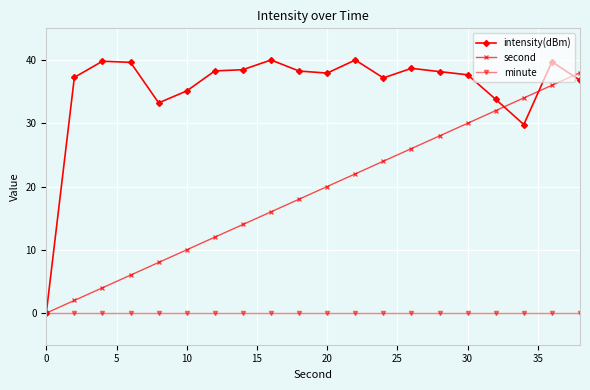

What is the value of the second point at the 5th from the left?

8.0